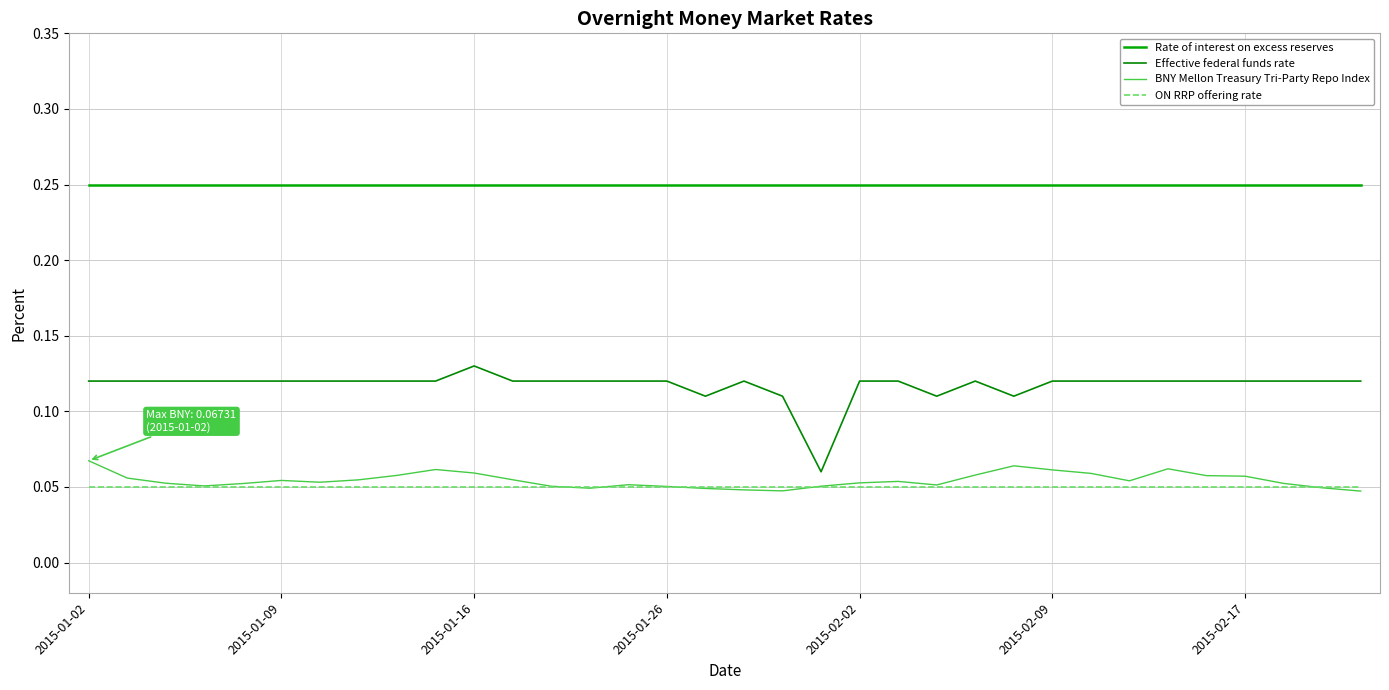

List the series in order of their peak value, lowest first.

ON RRP offering rate, BNY Mellon Treasury Tri-Party Repo Index, Effective federal funds rate, Rate of interest on excess reserves